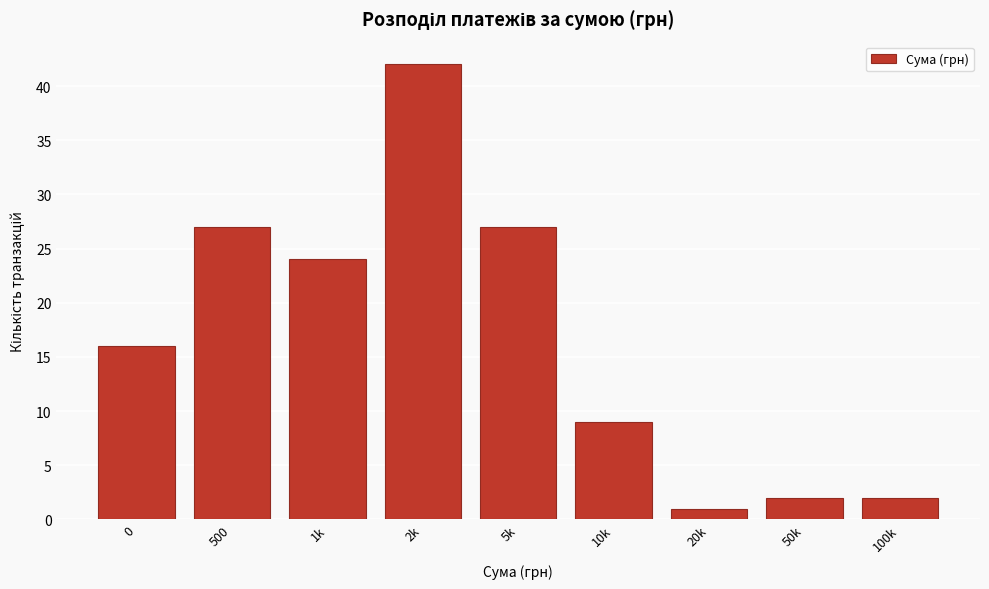

Reading left to right, list all the values displayed in this chart.

0=16	500=27	1k=24	2k=42	5k=27	10k=9	20k=1	50k=2	100k=2